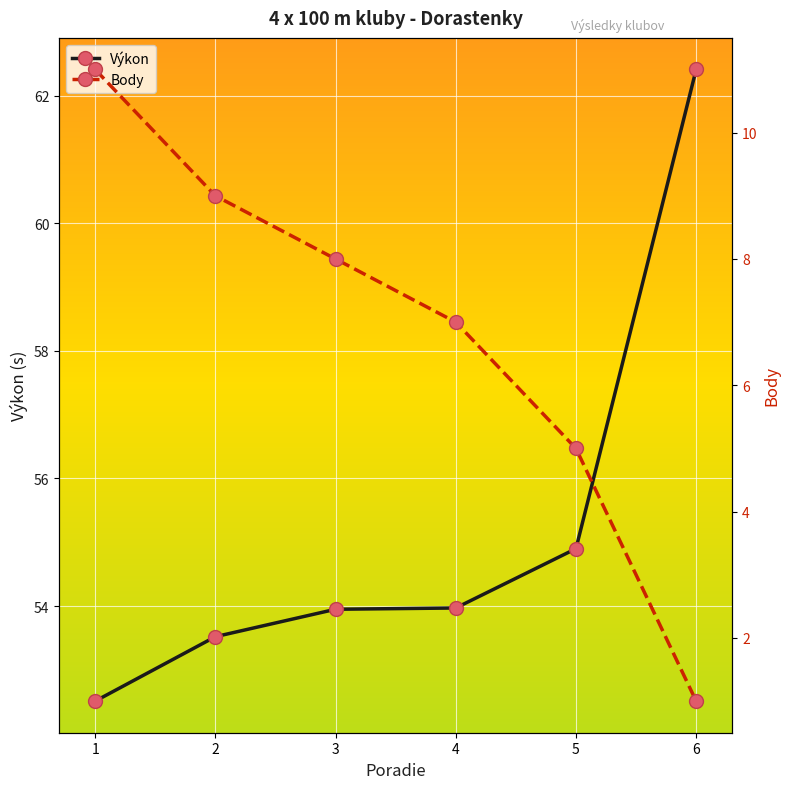

Which has a higher value, 2 or 1?

2